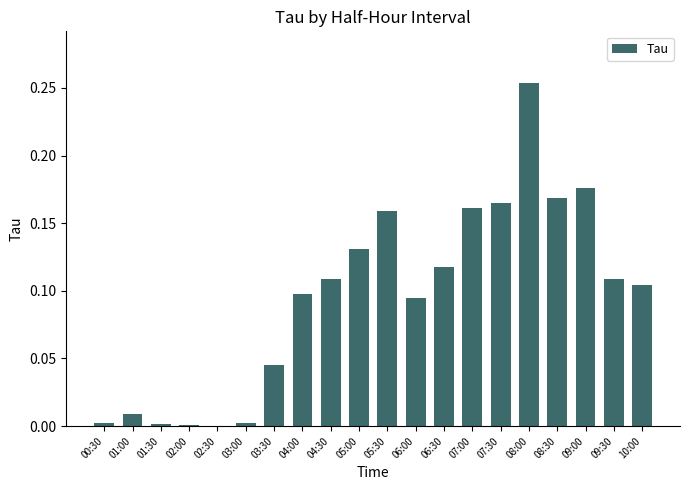

True or false: the data shows 0.1 at 04:00.

True